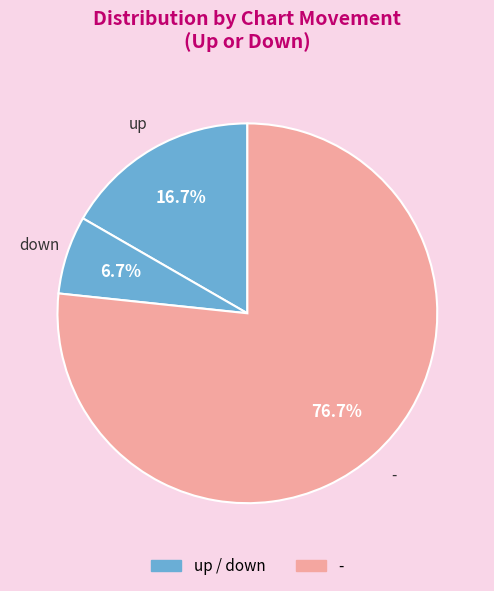

Count the number of slices in the pie.

3